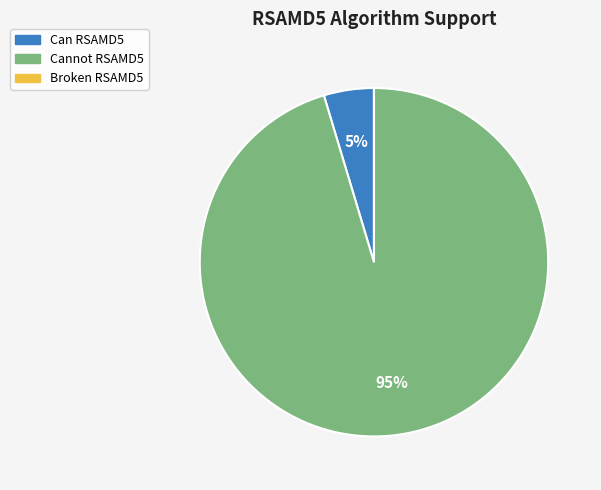

Does any single category account for the majority?

Yes